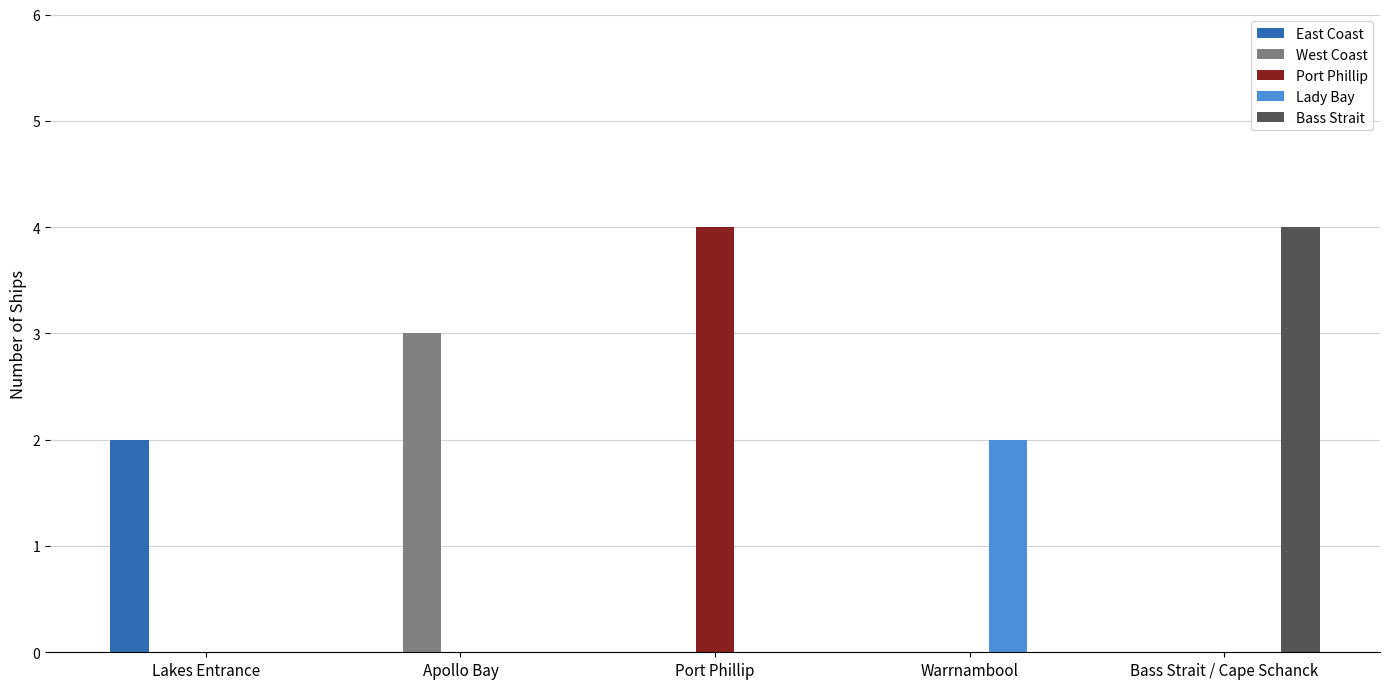

What is the maximum value shown in the chart?

4